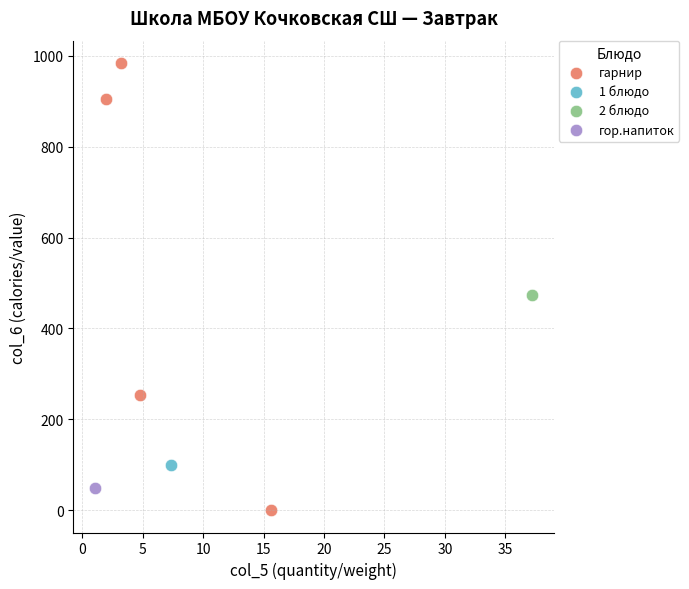

What are all the series names shown in the legend?

гарнир, 1 блюдо, 2 блюдо, гор.напиток